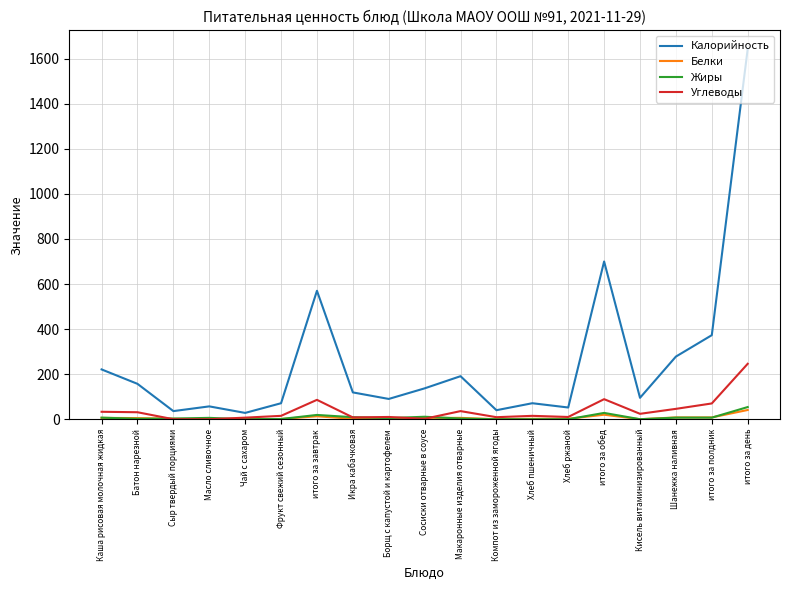

Which series has the widest spread of values?

Калорийность